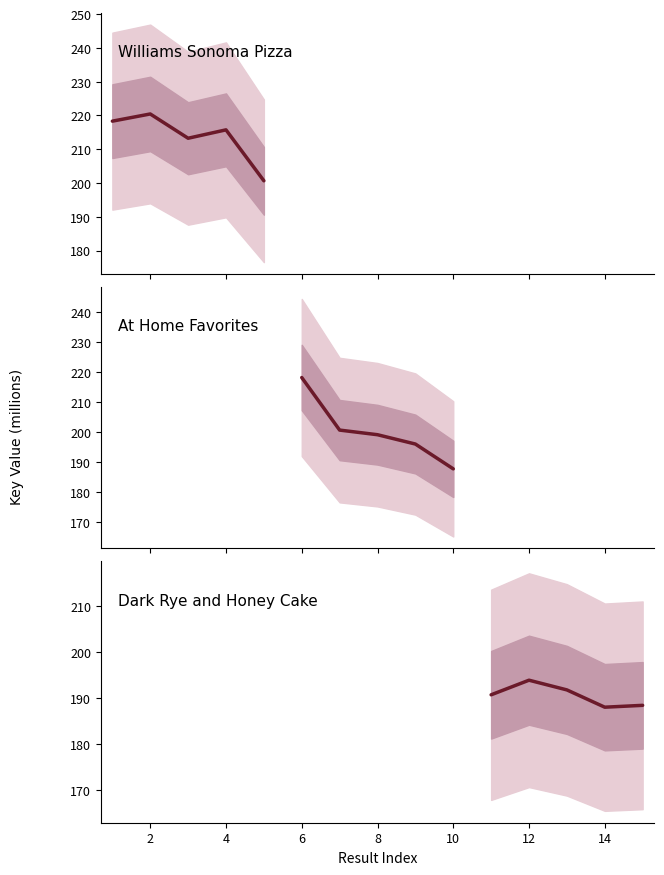

Reading right to left, what are all the values shown in this chart?

Williams Sonoma Pizza: 200.7	215.7	213.3	220.4	218.3
At Home Favorites: 187.7	196.0	199.1	200.6	218.1
Dark Rye and Honey Cake: 188.4	188.0	191.8	193.9	190.7